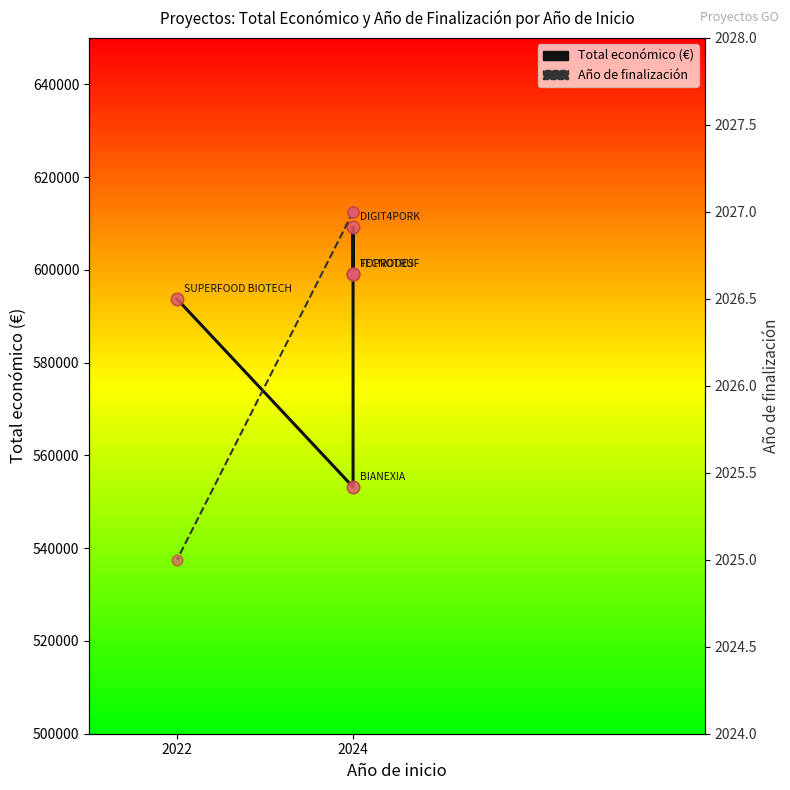

What is the total value across all series at 2024?

601158